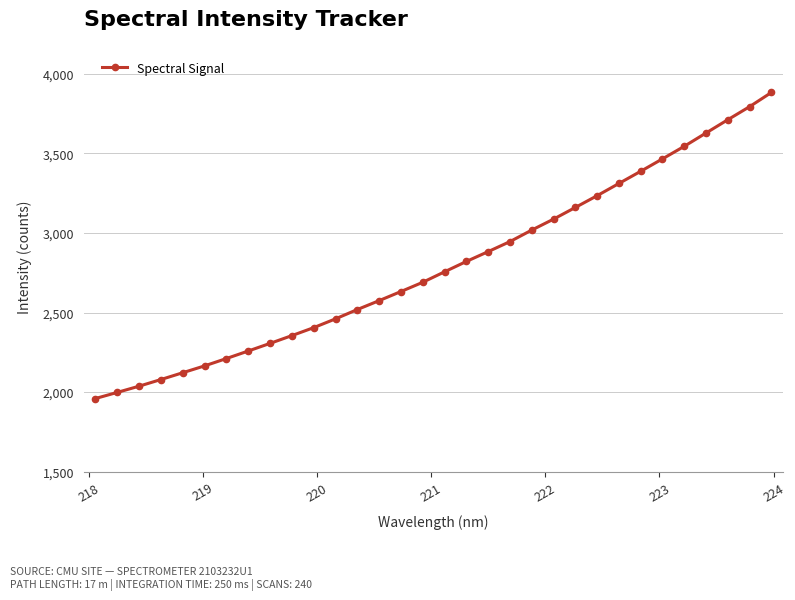

What is the value of the 10th point from the left?

2355.6